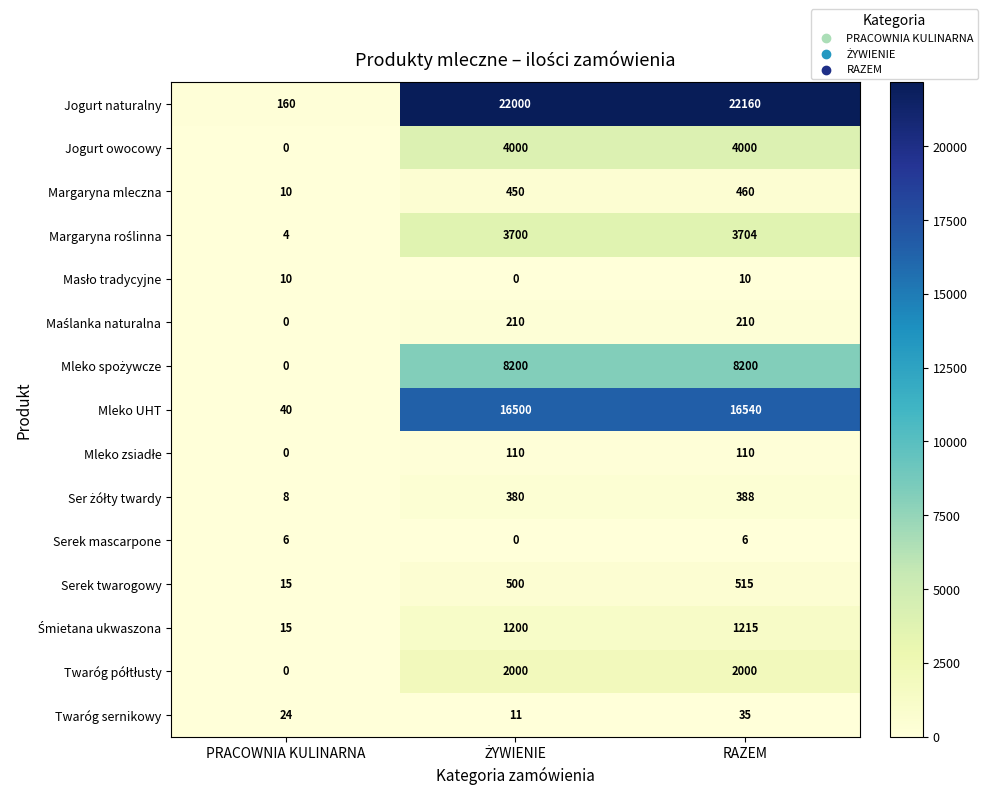

What is the average value of the Mleko UHT series?

11027